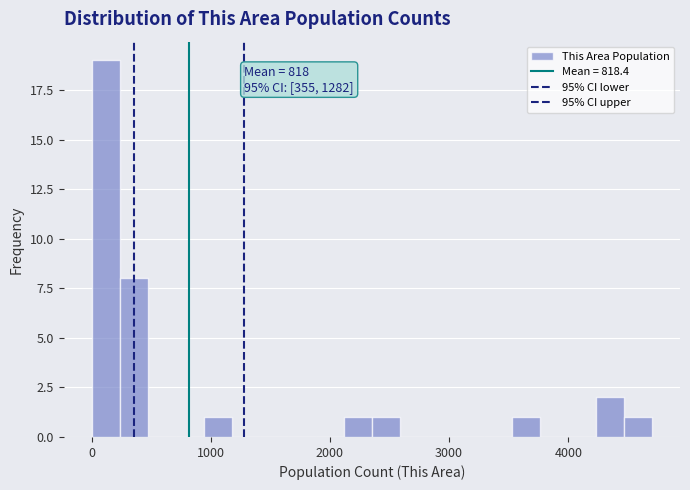

Read against the x-axis, roughly where is the centre of the tallest bar?

100